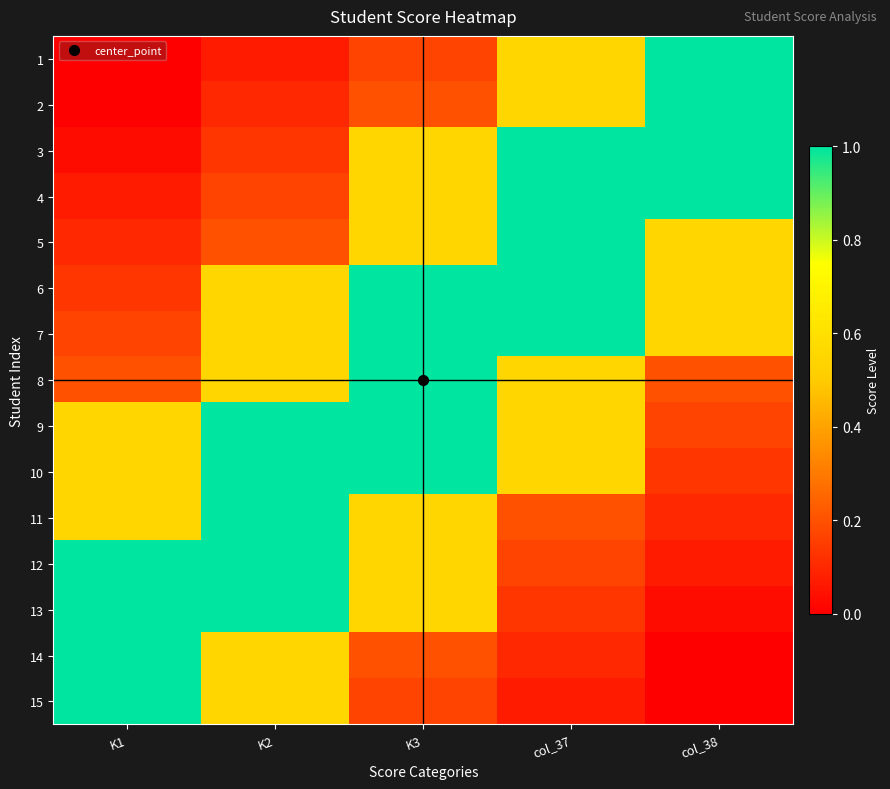

At which category is the sum across all series the highest?

K3